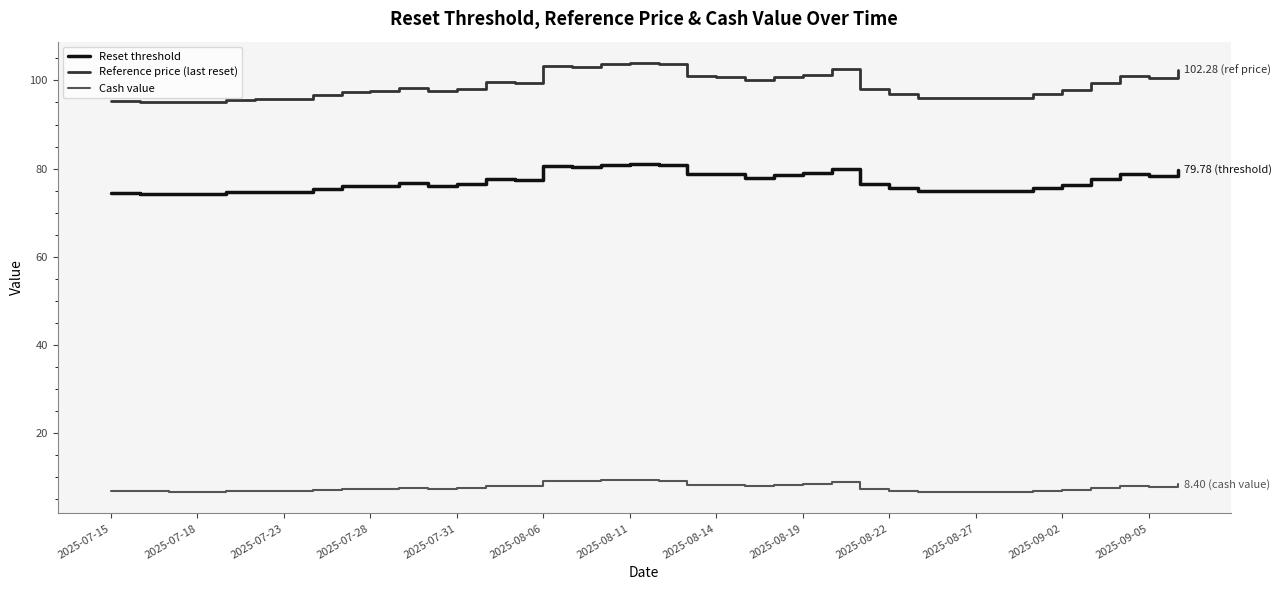

Which series has the widest spread of values?

Reference price (last reset)